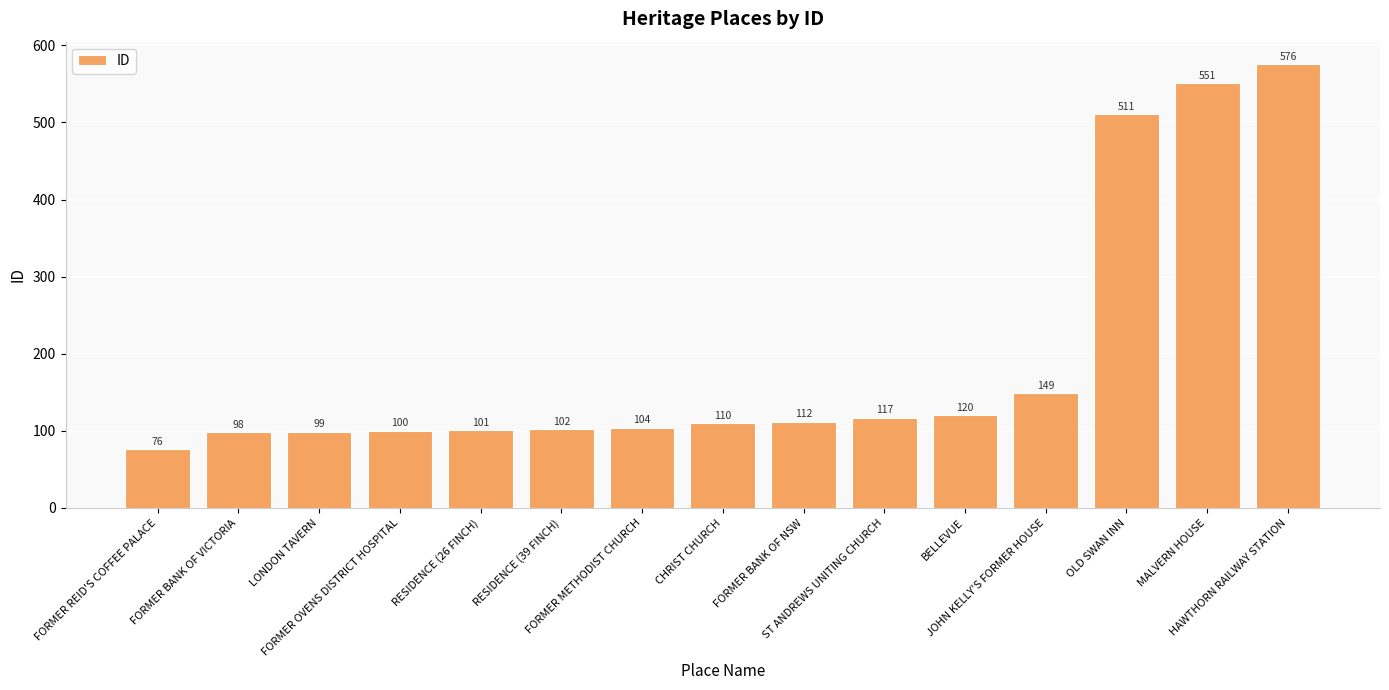

What is the difference between the maximum and second lowest values?

478